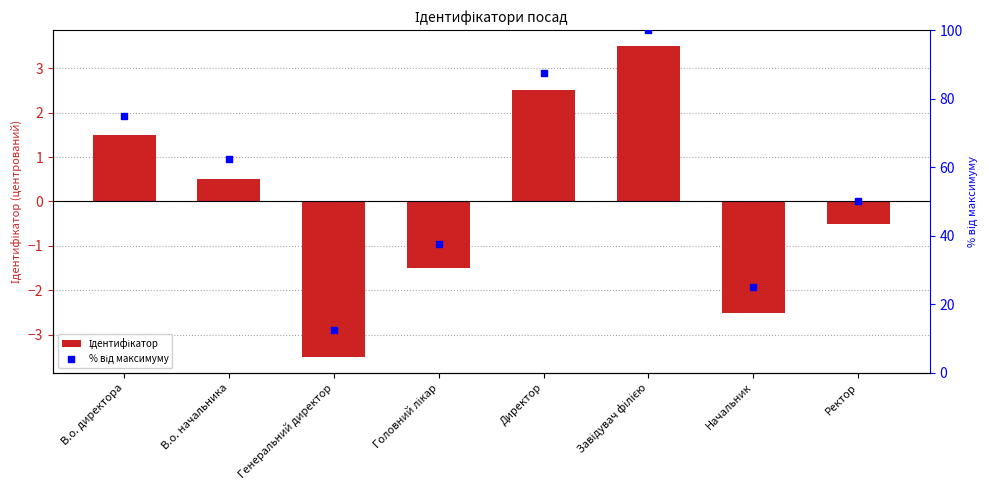

Is the value of % від максимуму at Директор greater than the value of Ідентифікатор at Директор?

Yes